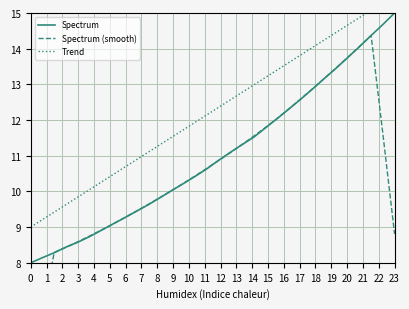

True or false: Spectrum and Trend cross at least once.

False